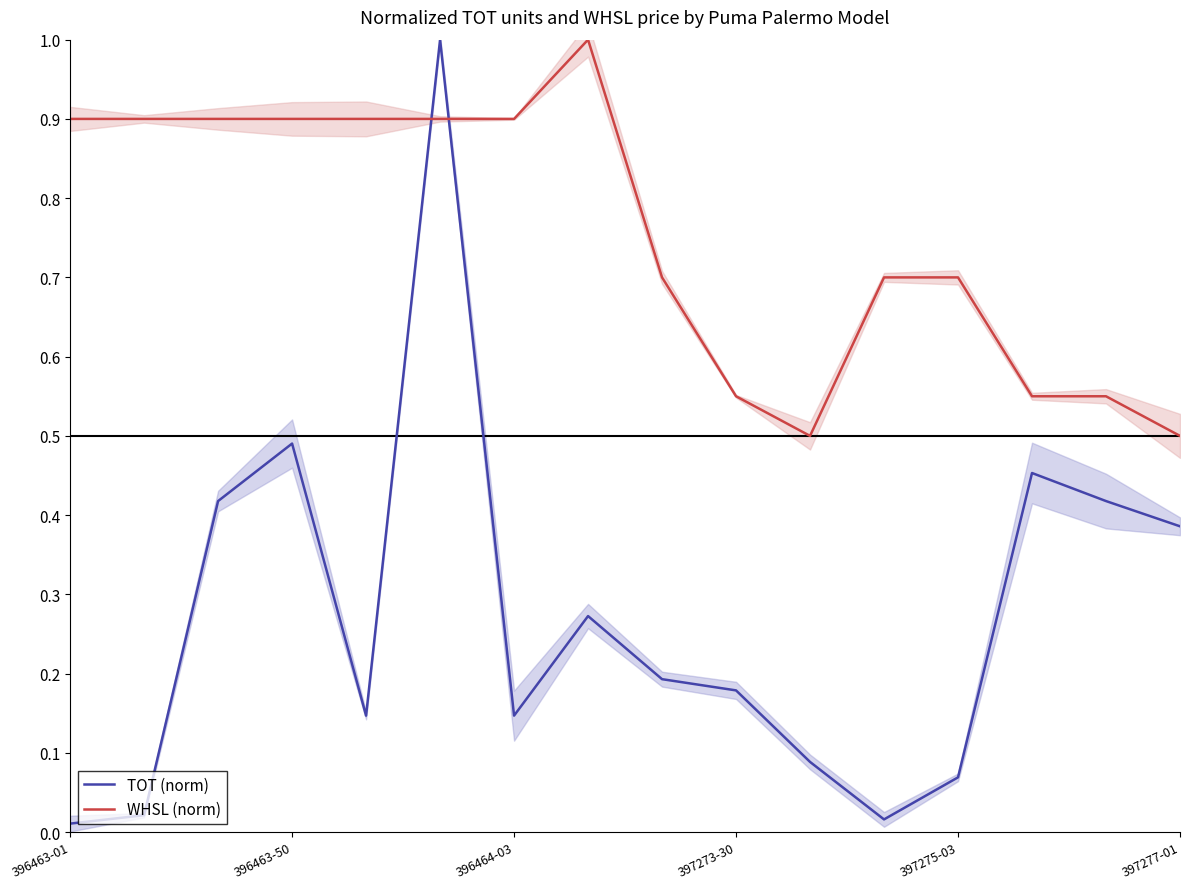

True or false: WHSL (norm) has a value of 0.7 at 397275-03.

True